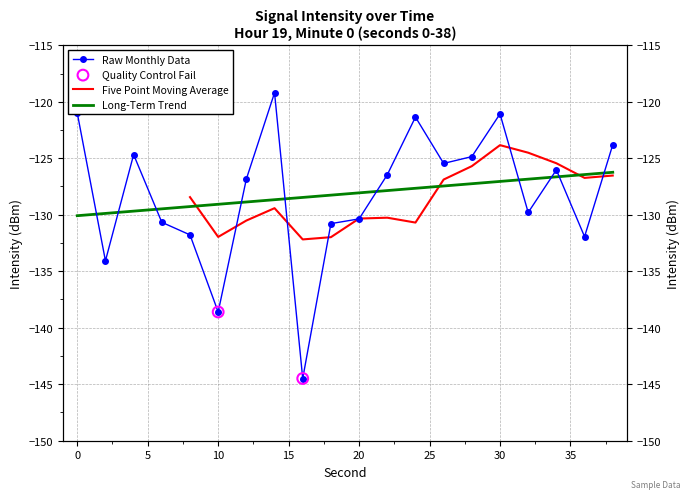

What is the change in value from 8 to 14?

+12.6